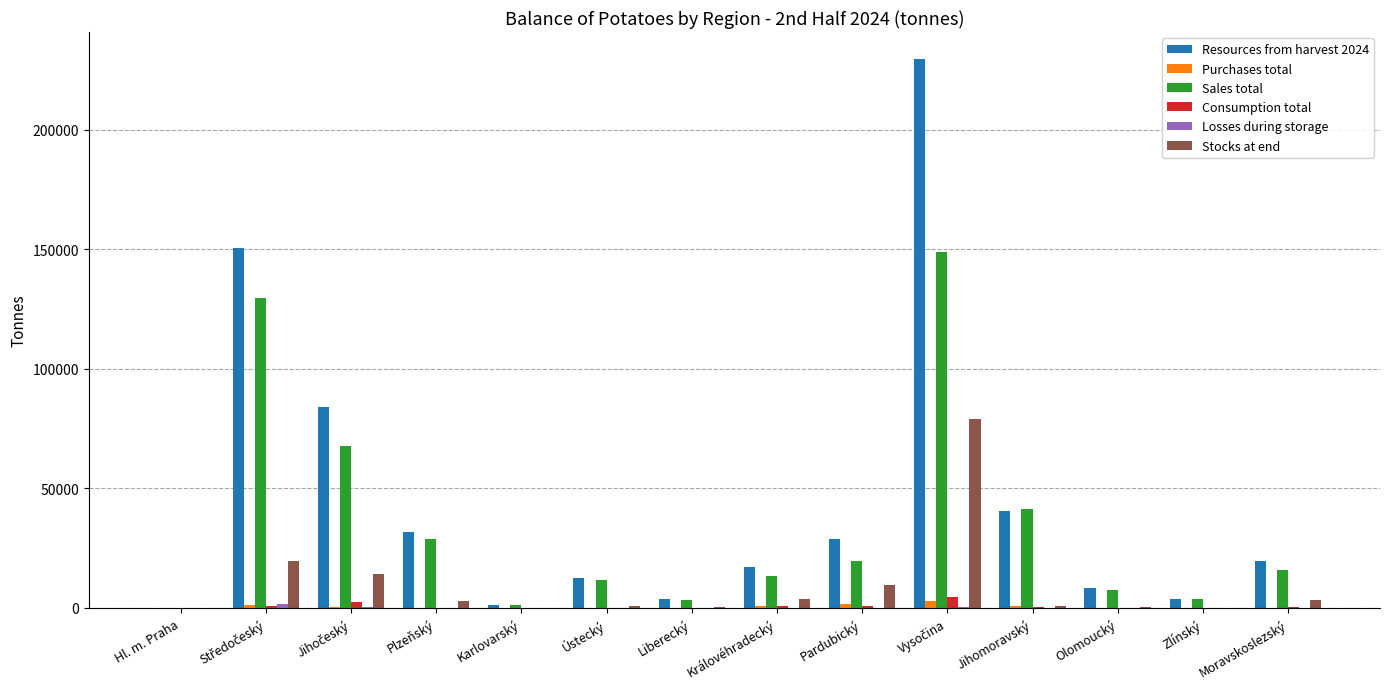

What is the spread (max minus min) of values at Zlínský?

3707.6